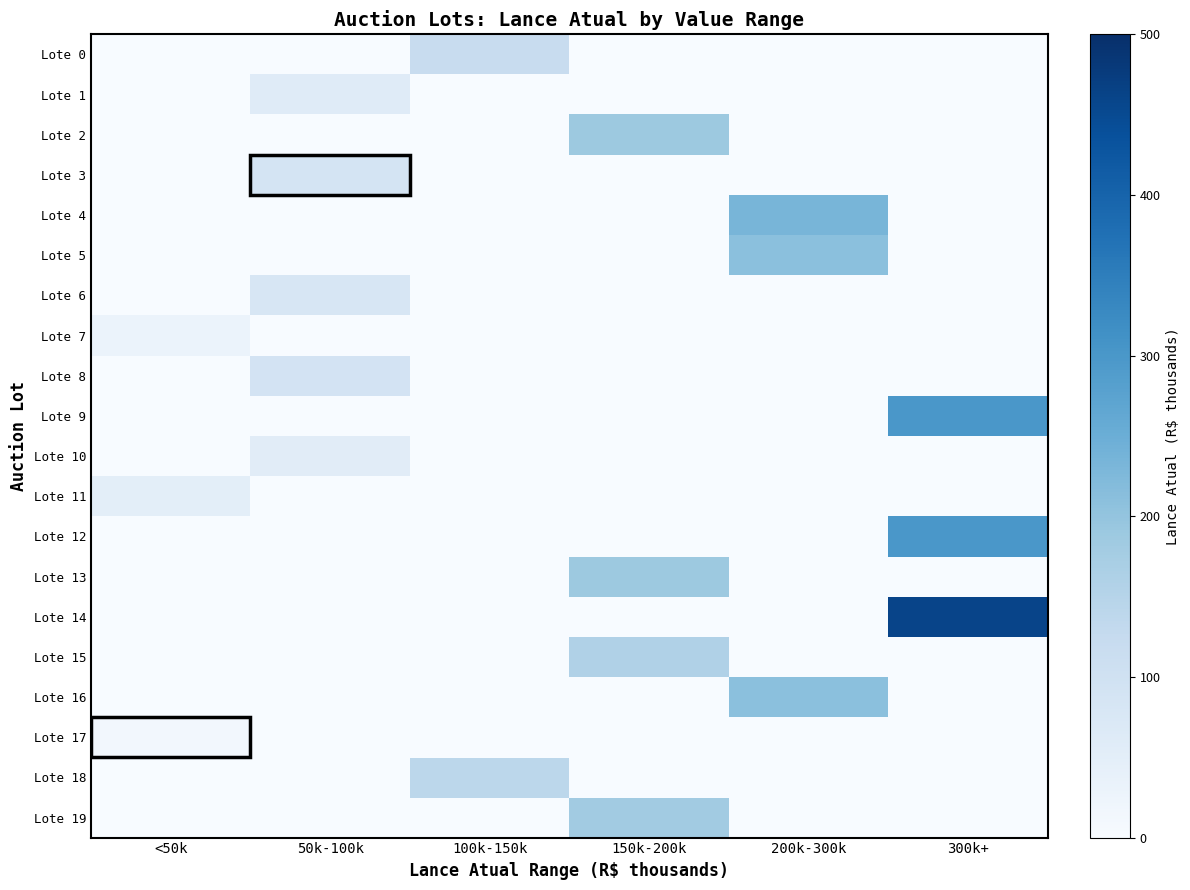

Rank the series at 200k-300k from lowest to highest value.

Lote 0, Lote 1, Lote 2, Lote 3, Lote 6, Lote 7, Lote 8, Lote 9, Lote 10, Lote 11, Lote 12, Lote 13, Lote 14, Lote 15, Lote 17, Lote 18, Lote 19, Lote 5, Lote 16, Lote 4